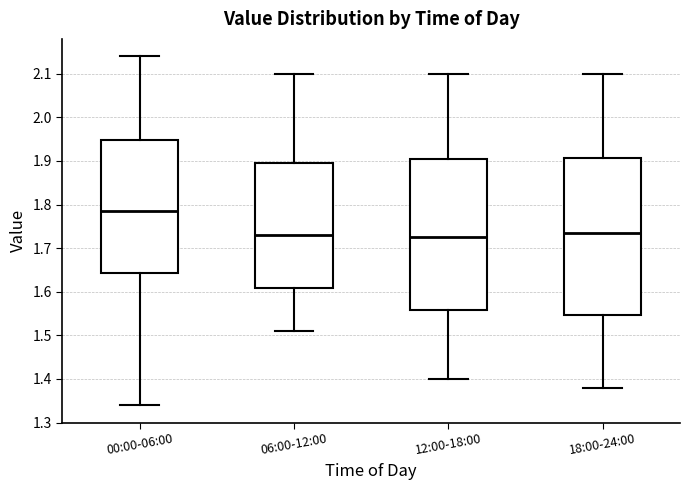

Which box has the highest median line?

00:00-06:00